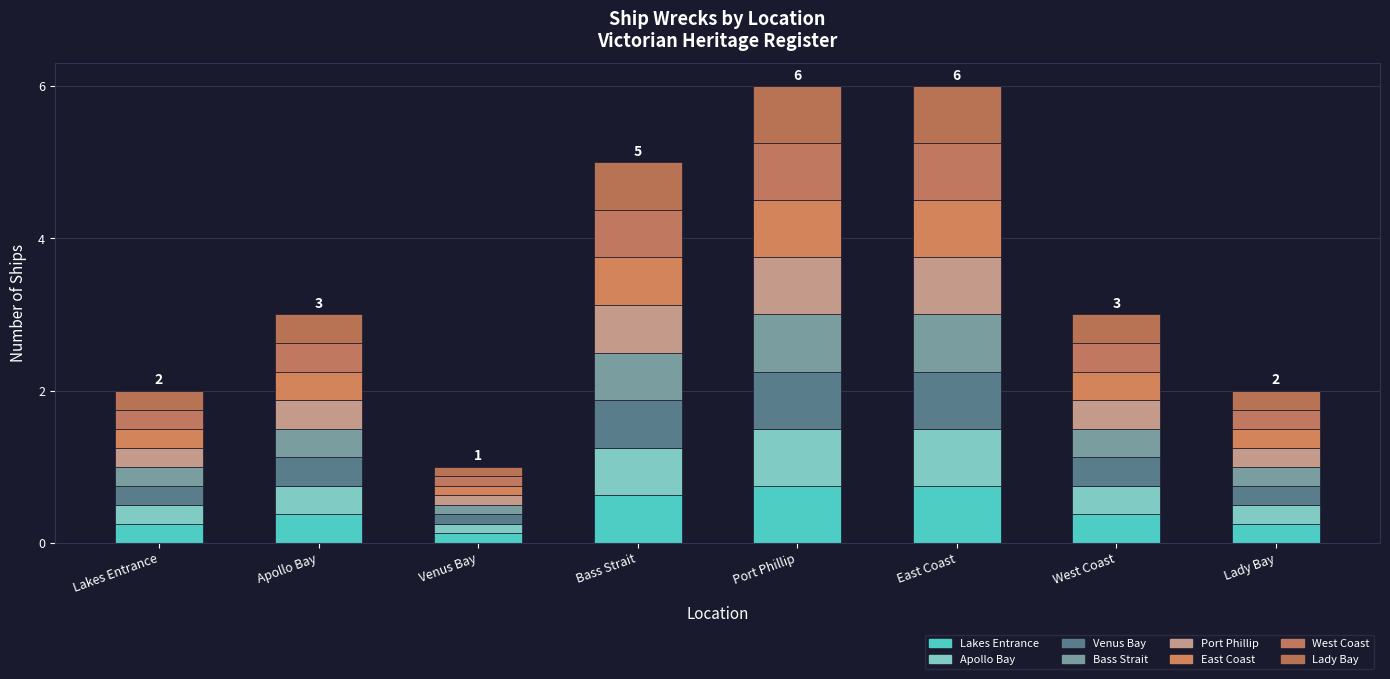

What is the average value?

0.4